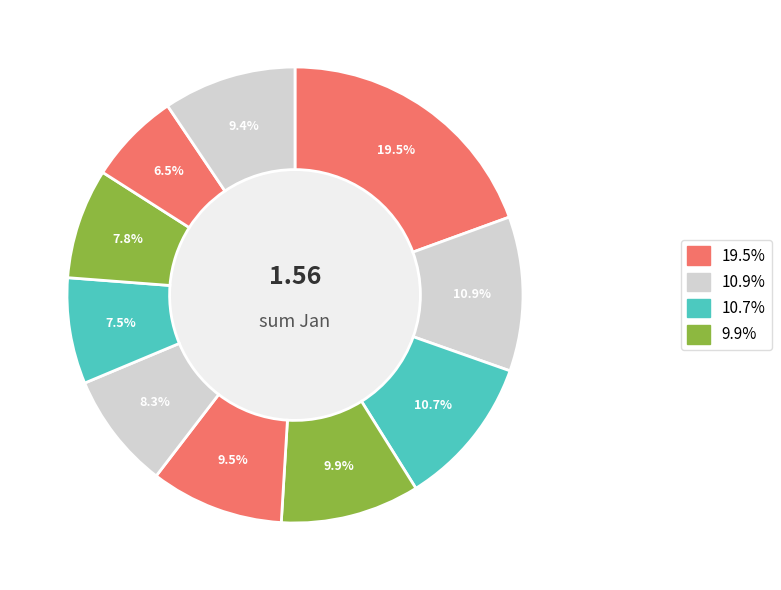

How many segments does this pie chart have?

10